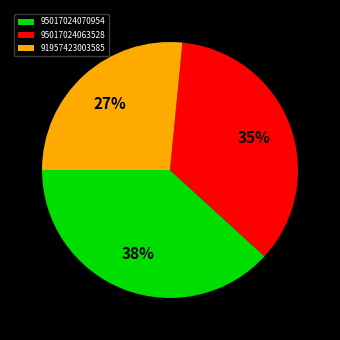

How many slices are in this pie chart?

3